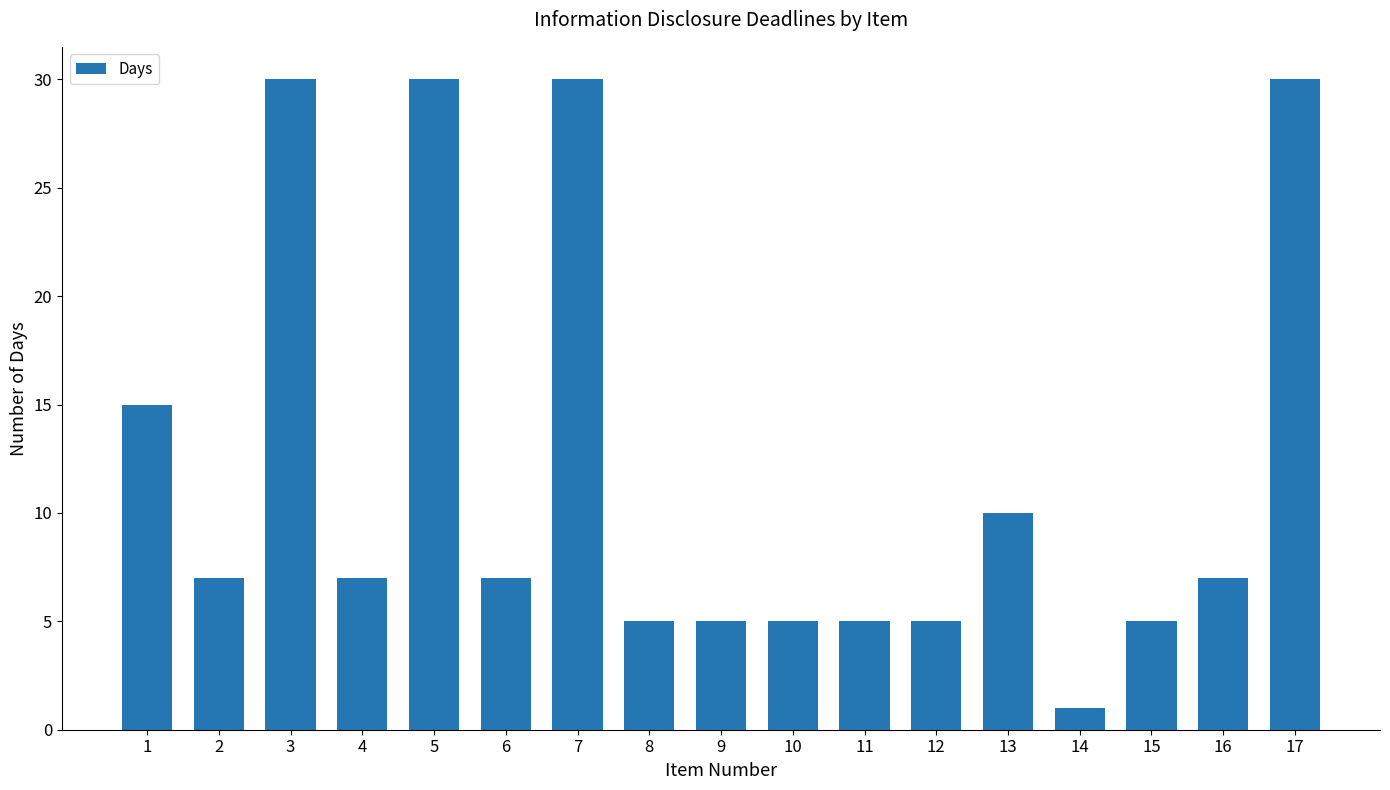

What is the average value?

12